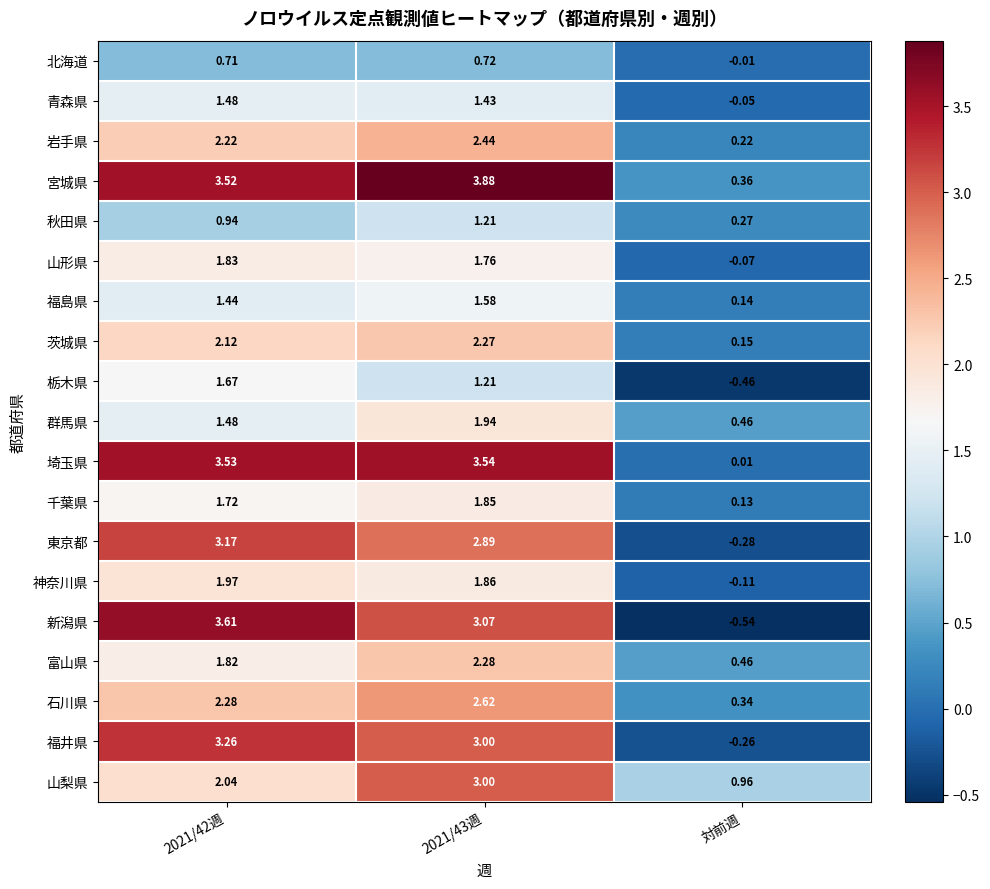

List the series in order of their peak value, highest first.

宮城県, 新潟県, 埼玉県, 福井県, 東京都, 山梨県, 石川県, 岩手県, 富山県, 茨城県, 神奈川県, 群馬県, 千葉県, 山形県, 栃木県, 福島県, 青森県, 秋田県, 北海道